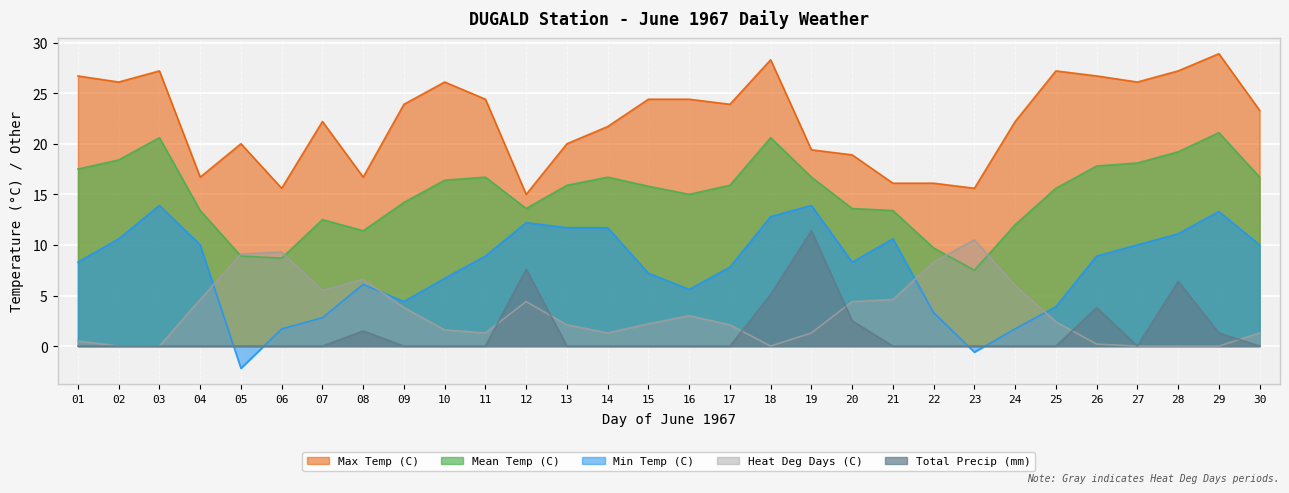

Rank the categories by Max Temp (C) value from highest to lowest.

29, 18, 03, 25, 28, 01, 26, 02, 10, 27, 11, 15, 16, 09, 17, 30, 07, 24, 14, 05, 13, 19, 20, 04, 08, 21, 22, 06, 23, 12